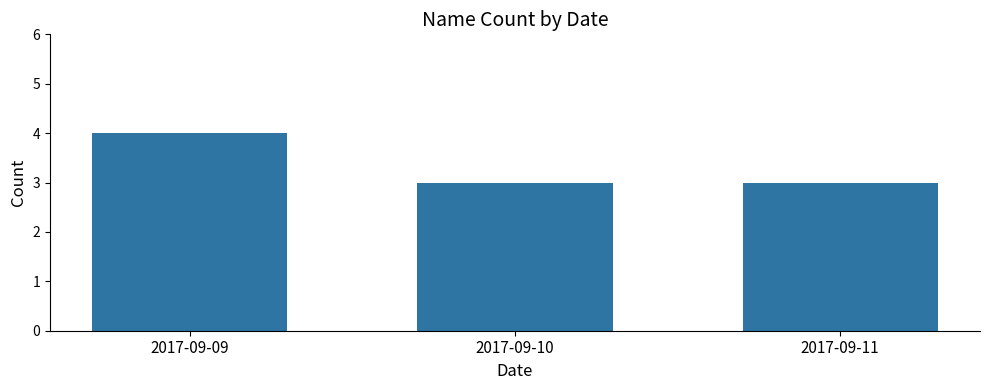

How many series are shown in this chart?

1